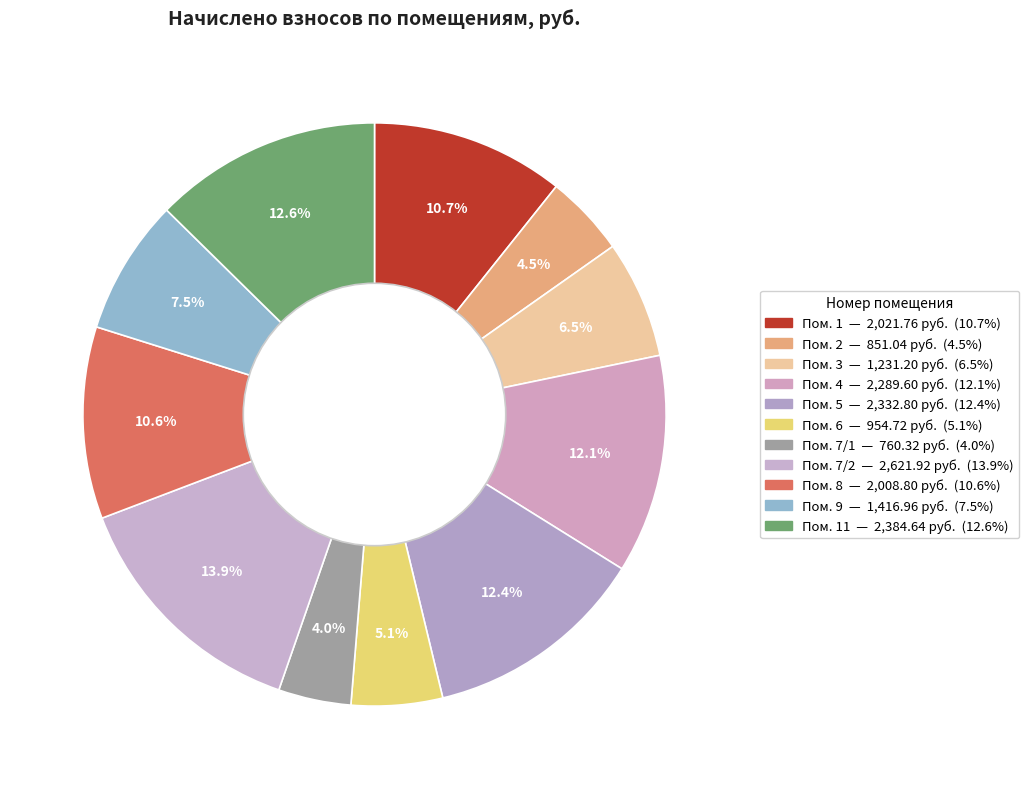

Rank the categories by value from highest to lowest.

7/2, 11, 5, 4, 1, 8, 9, 3, 6, 2, 7/1